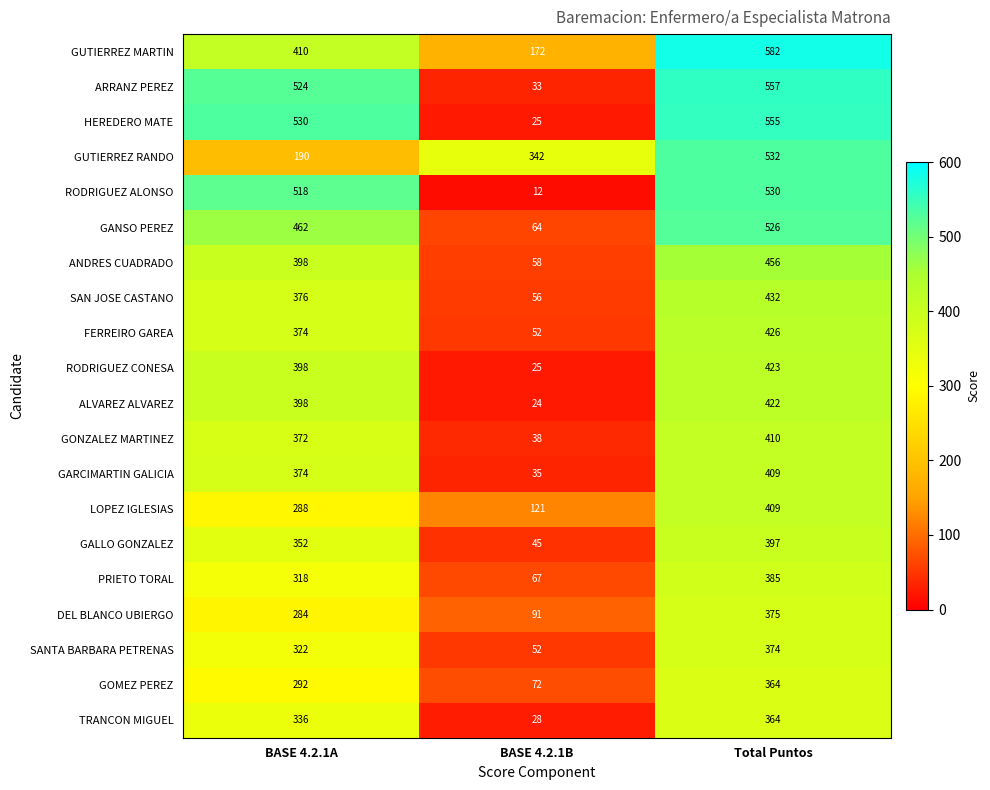

Rank the categories by RODRIGUEZ ALONSO value from highest to lowest.

Total Puntos, BASE 4.2.1A, BASE 4.2.1B